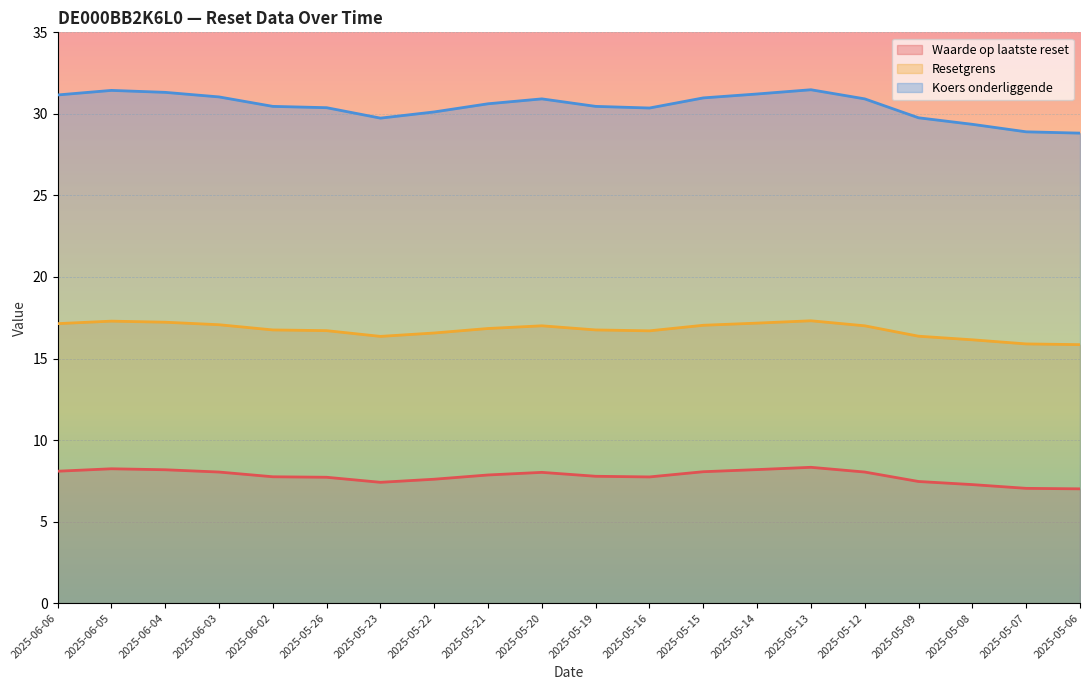

Which series has the largest total across all categories?

Koers onderliggende